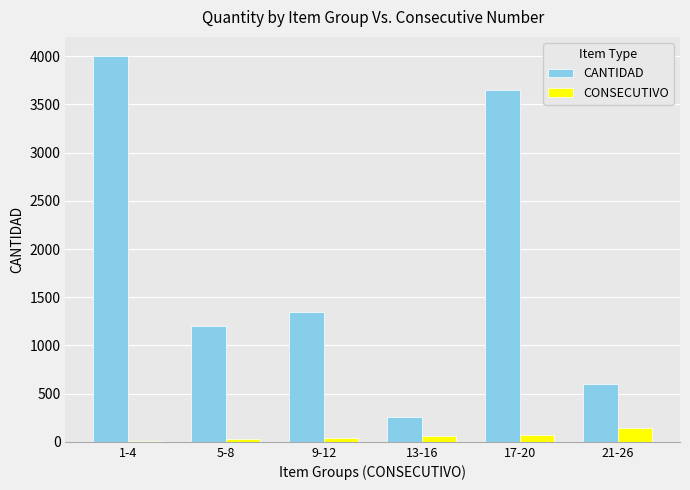

True or false: CANTIDAD has a value of 6335 at 17-20.

False